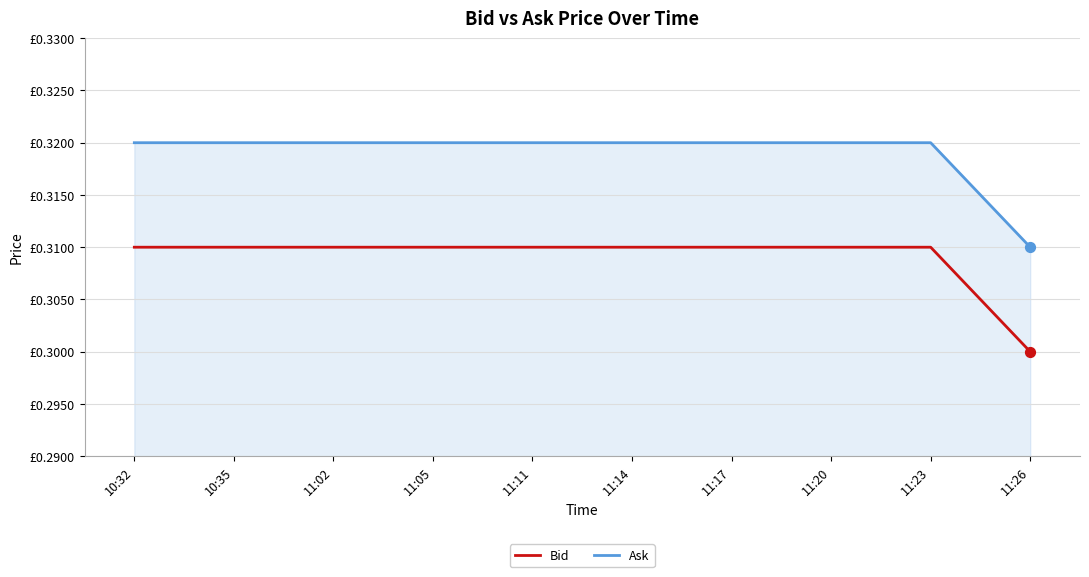

Which series has the largest total across all categories?

Ask